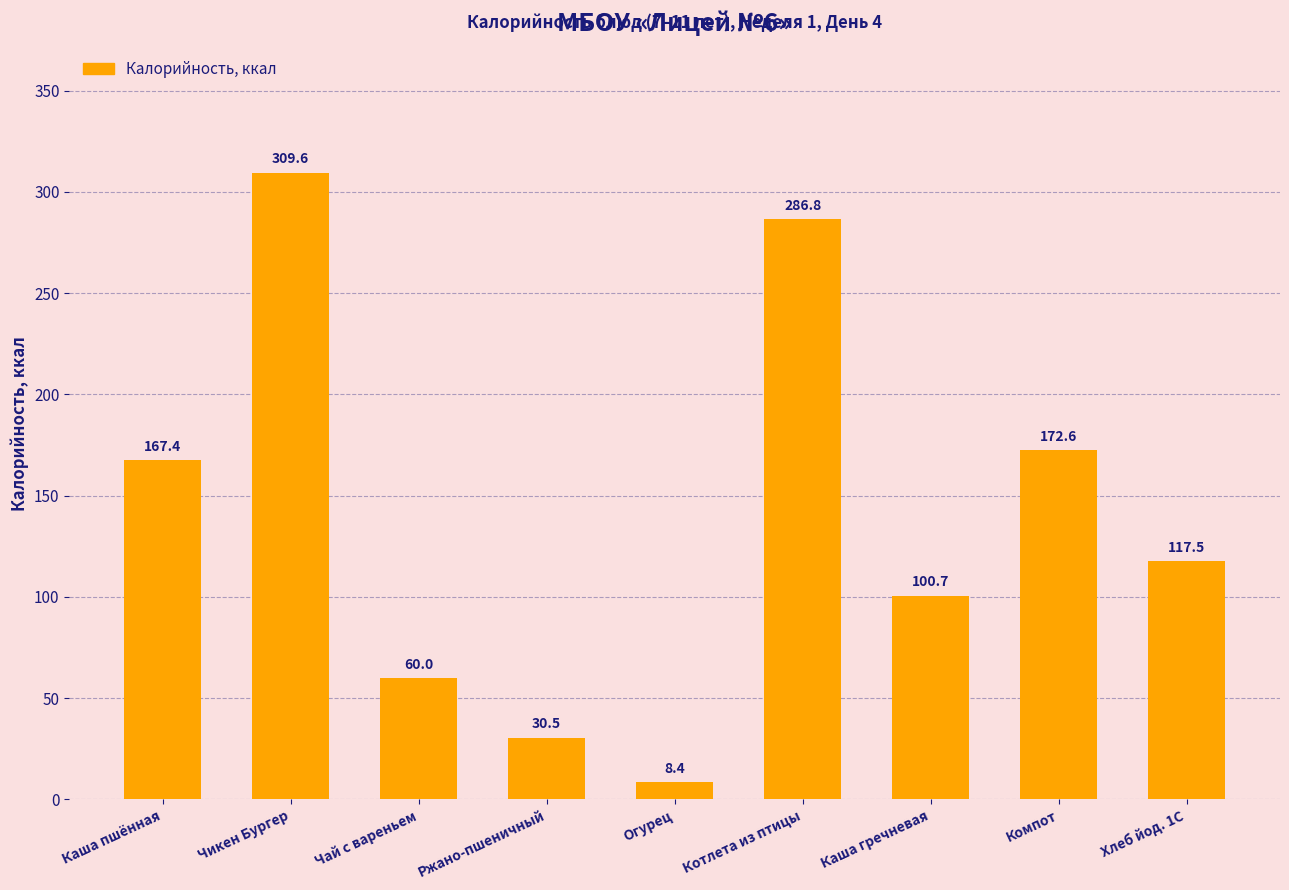

What is the average value?

139.3